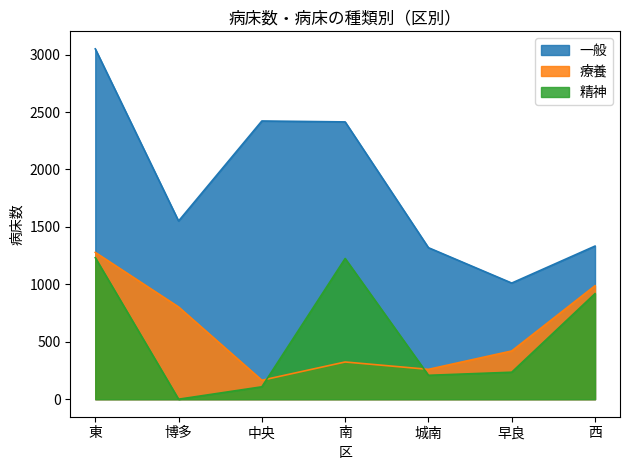

What is the maximum value shown in the chart?

3050